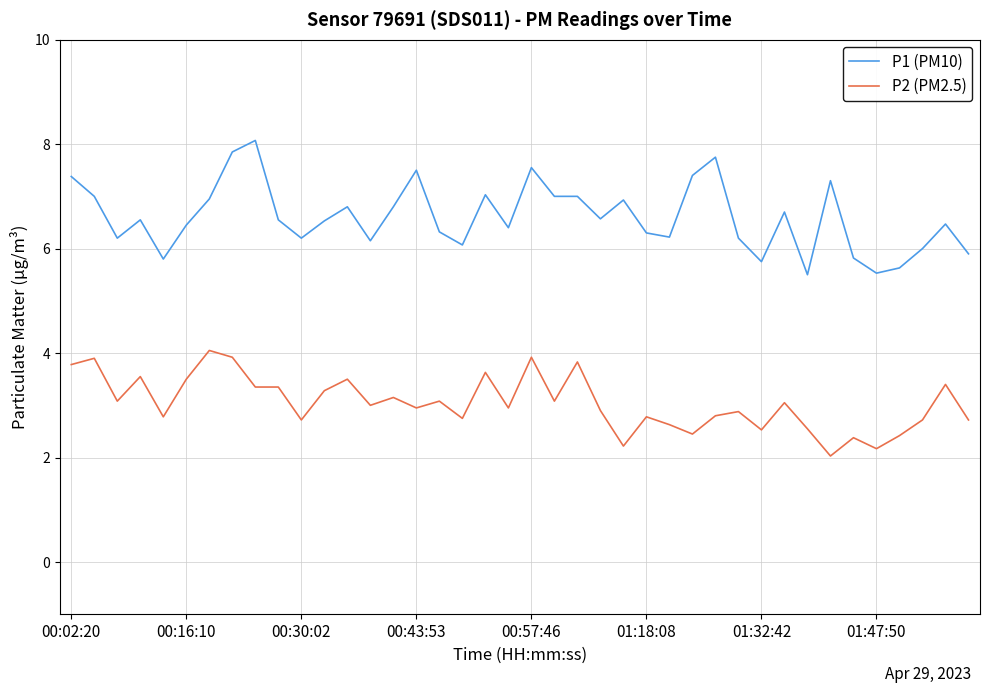

True or false: P1 (PM10) and P2 (PM2.5) intersect in this chart.

False